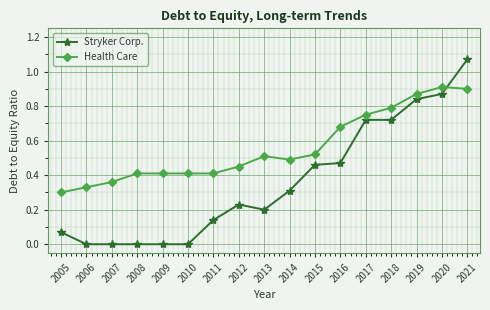

Which series changed the most between 2005 and 2014?

Stryker Corp.